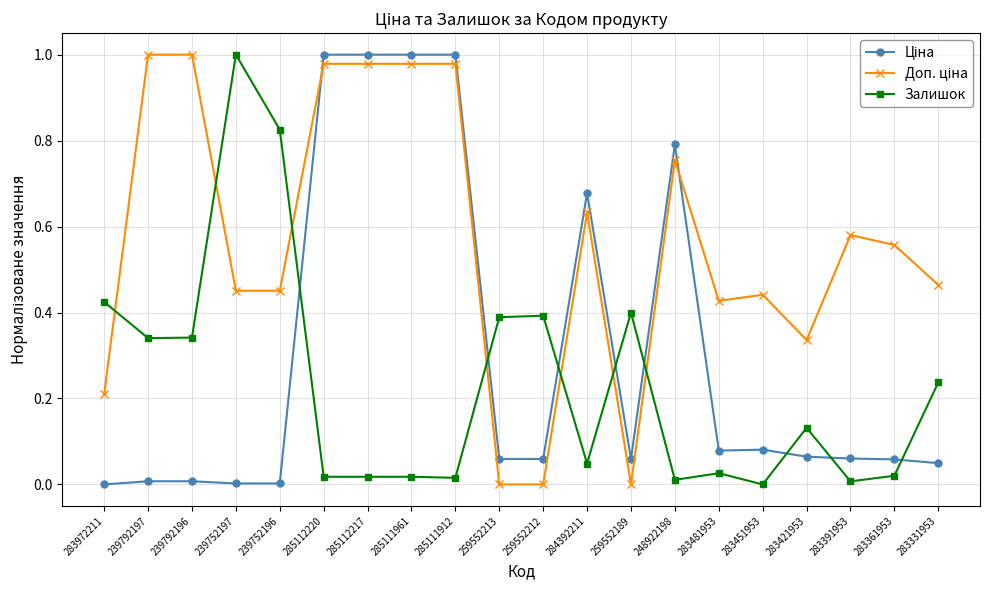

The Залишок series shows 0.4 at 239752197. True or false?

False